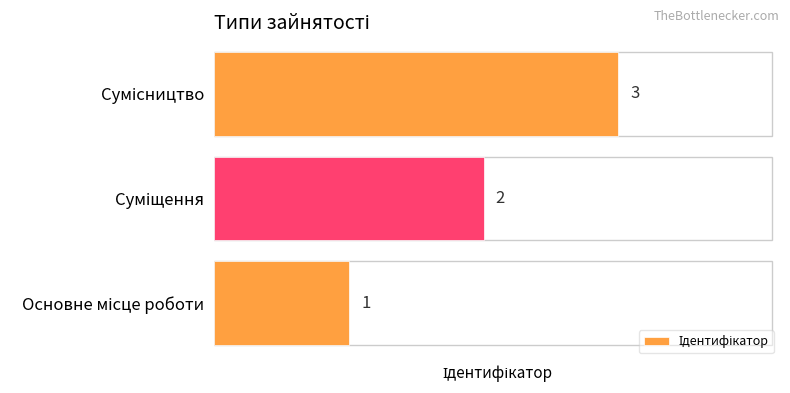

What is the greatest value displayed?

3